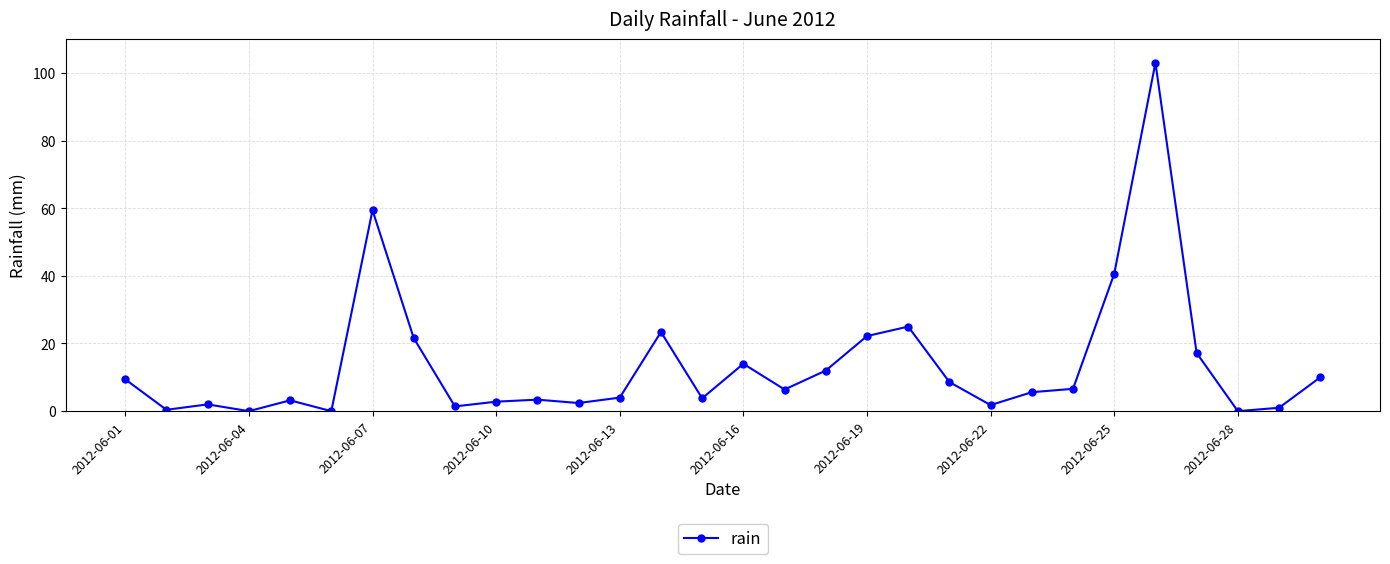

What is the value of the 10th point from the left?

2.8